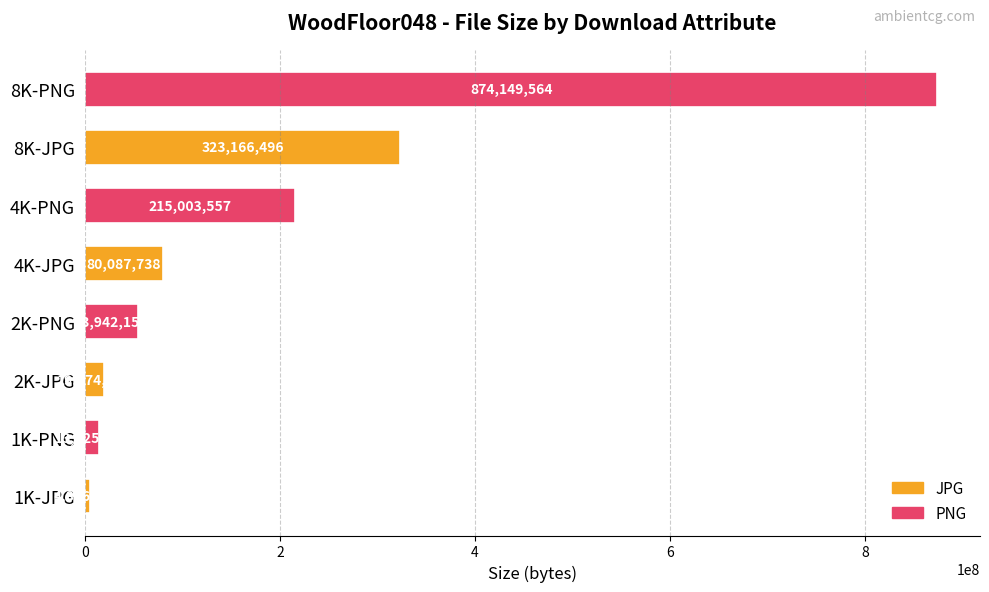

What is the difference between the second highest and second lowest values?

309240706